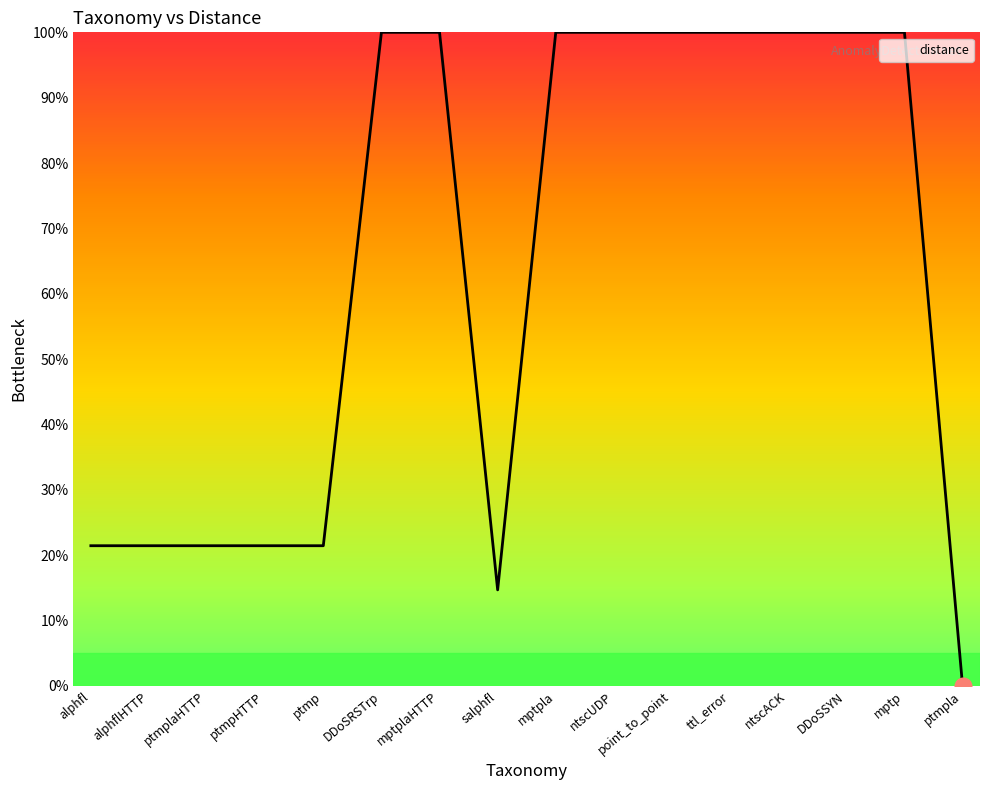

What is the average value?

63.9